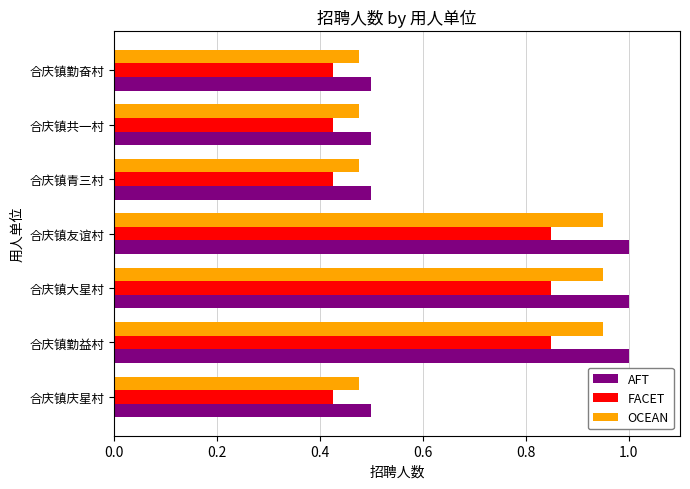

True or false: FACET has a value of 0.8 at 合庆镇青三村.

False